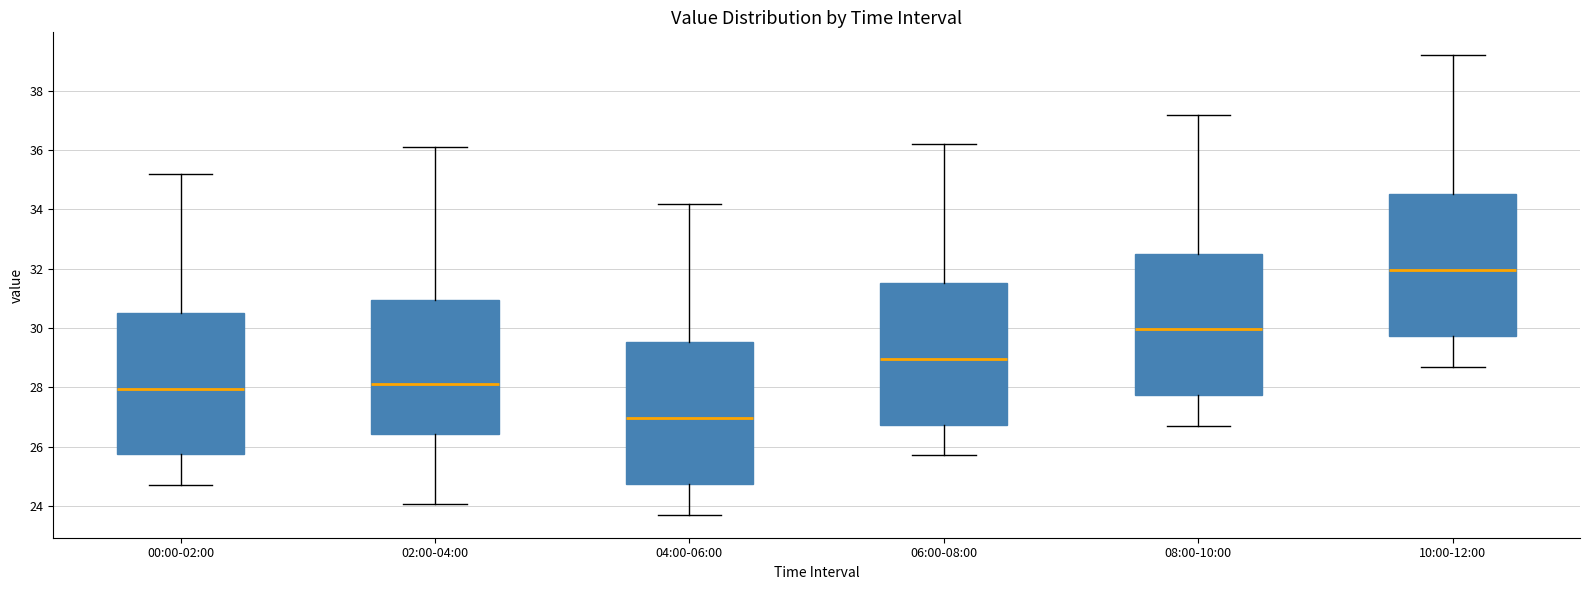

Where is the lower edge of the box for 06:00-08:00 on the y-axis? The values are not printed on the chart, so give them approximately, as read against the axis.

26.8